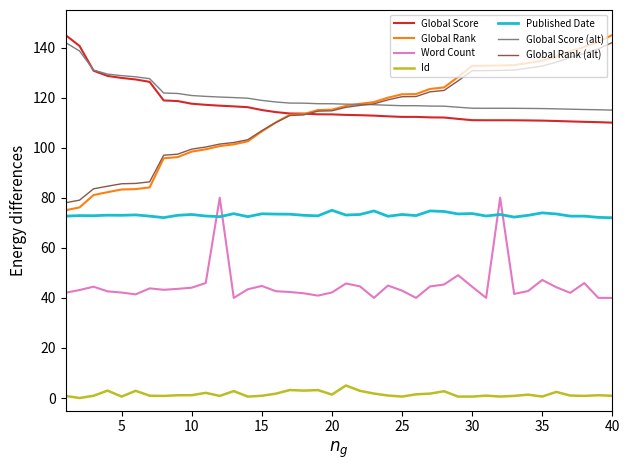

Which series has the largest total across all categories?

Global Score (alt)